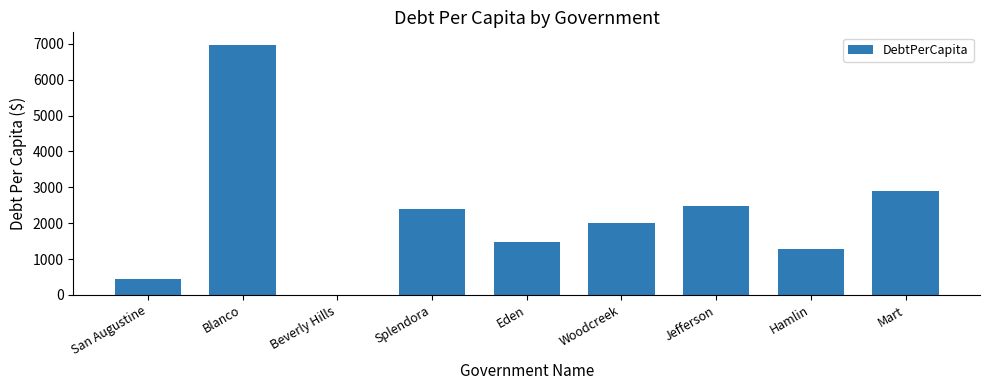

What is the sum of all values?

19984.2